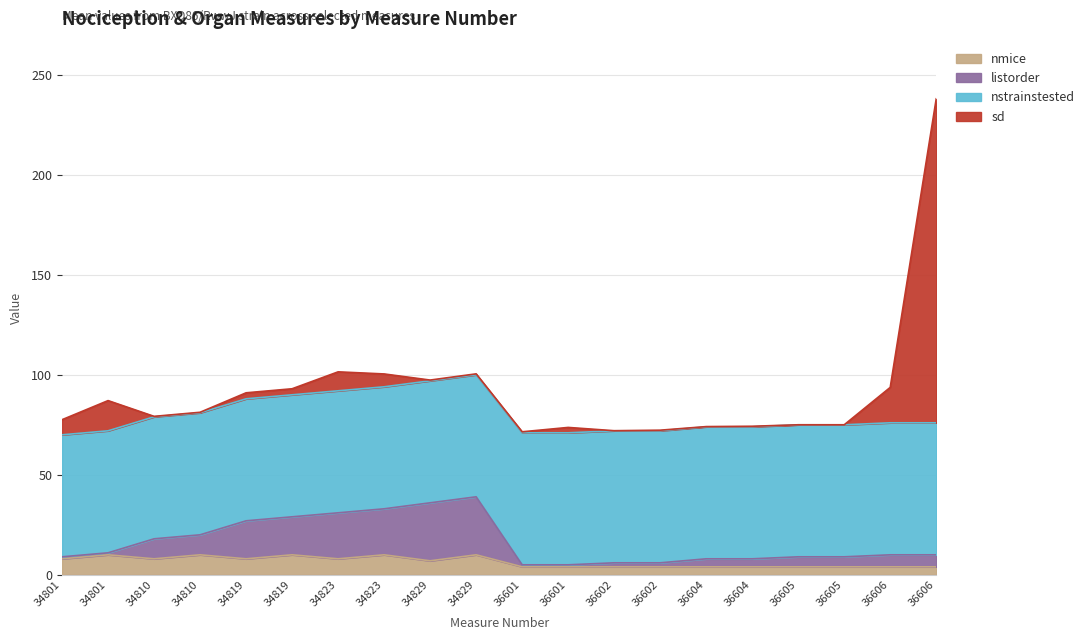

How many data points does each series have?

20